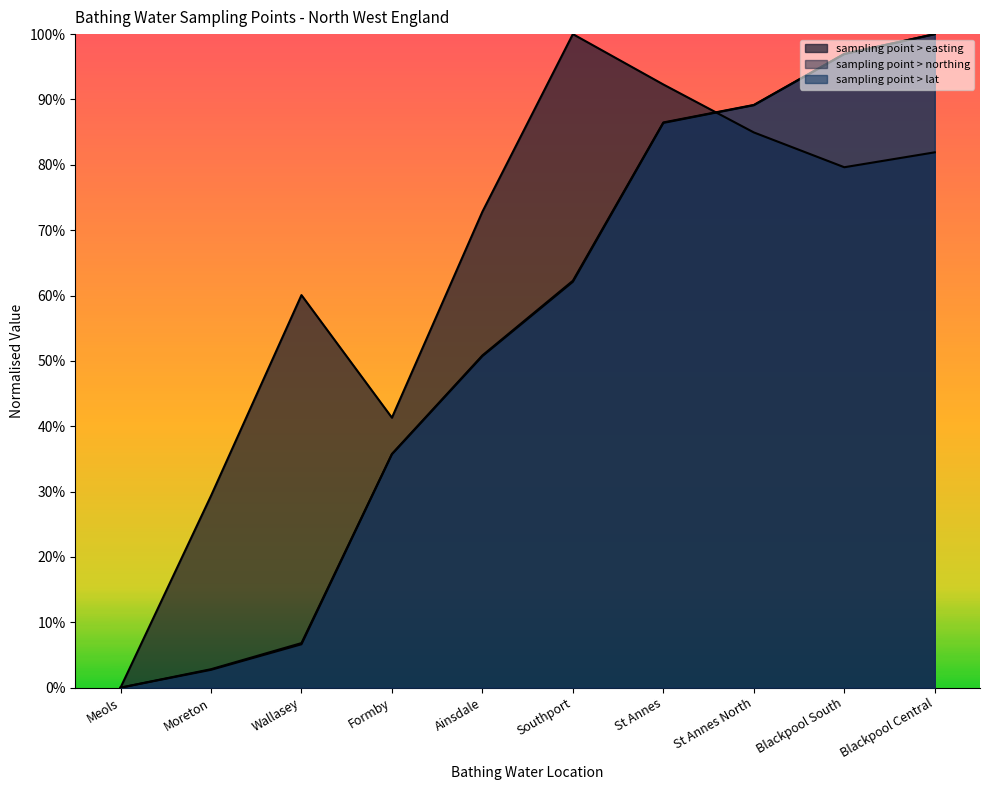

How many categories are shown in the chart?

10